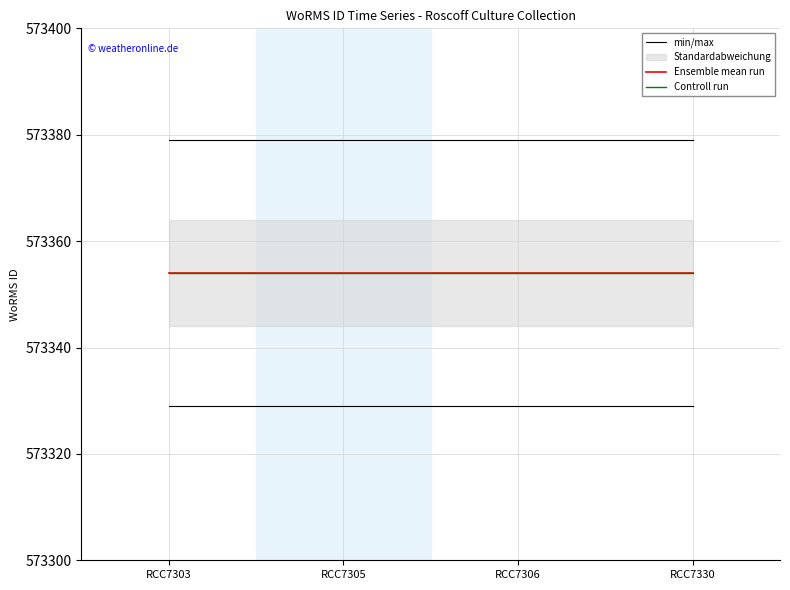

How many categories are shown in the chart?

4